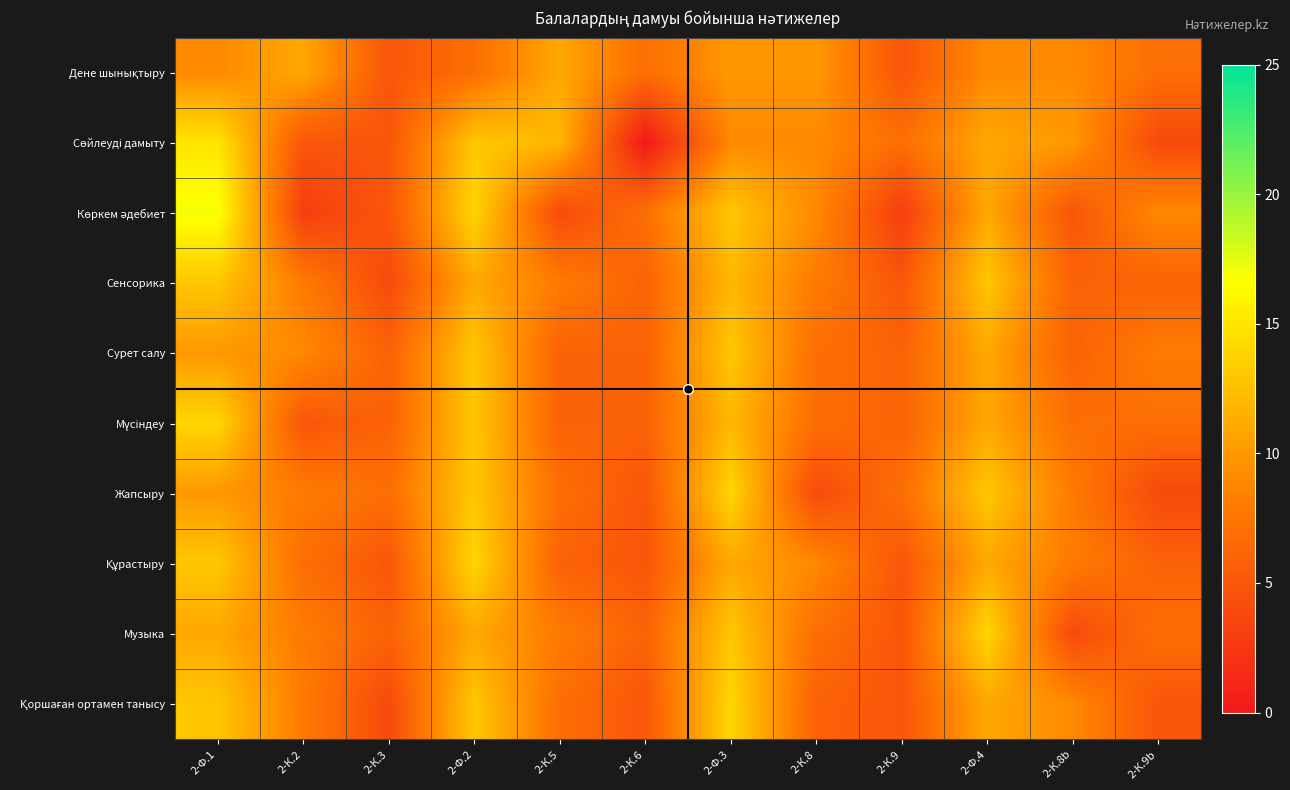

At how many categories does at least one series exceed 9?

8